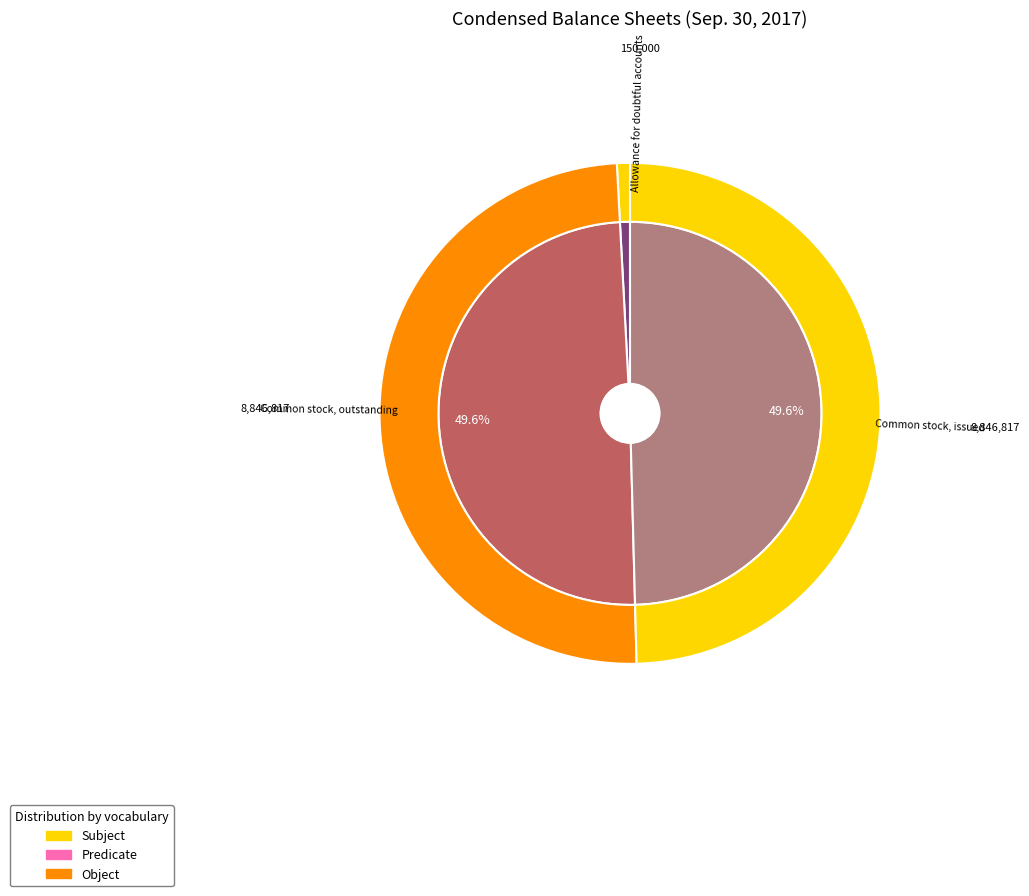

Count the number of slices in the pie.

3